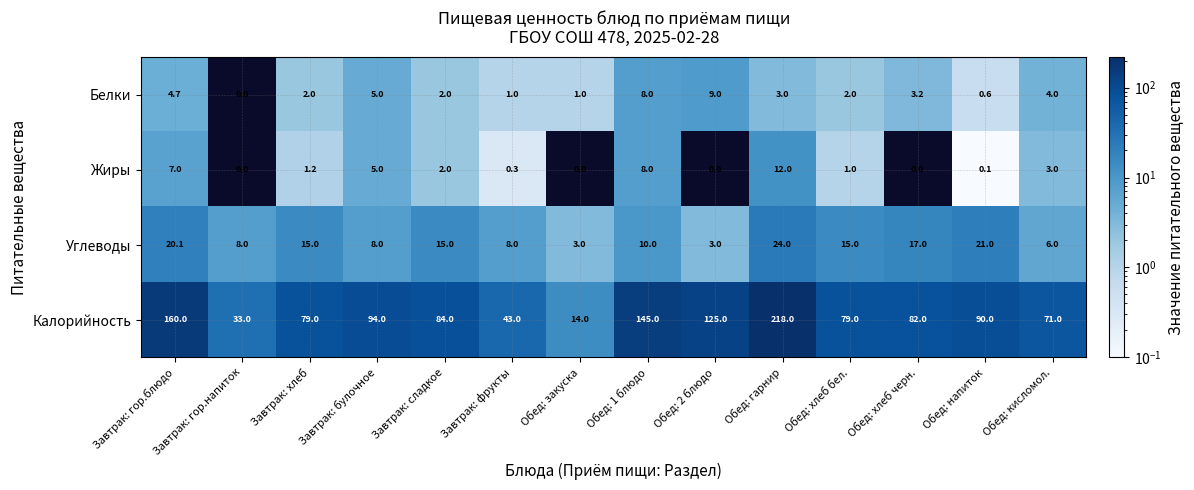

Which series has the largest total across all categories?

Калорийность